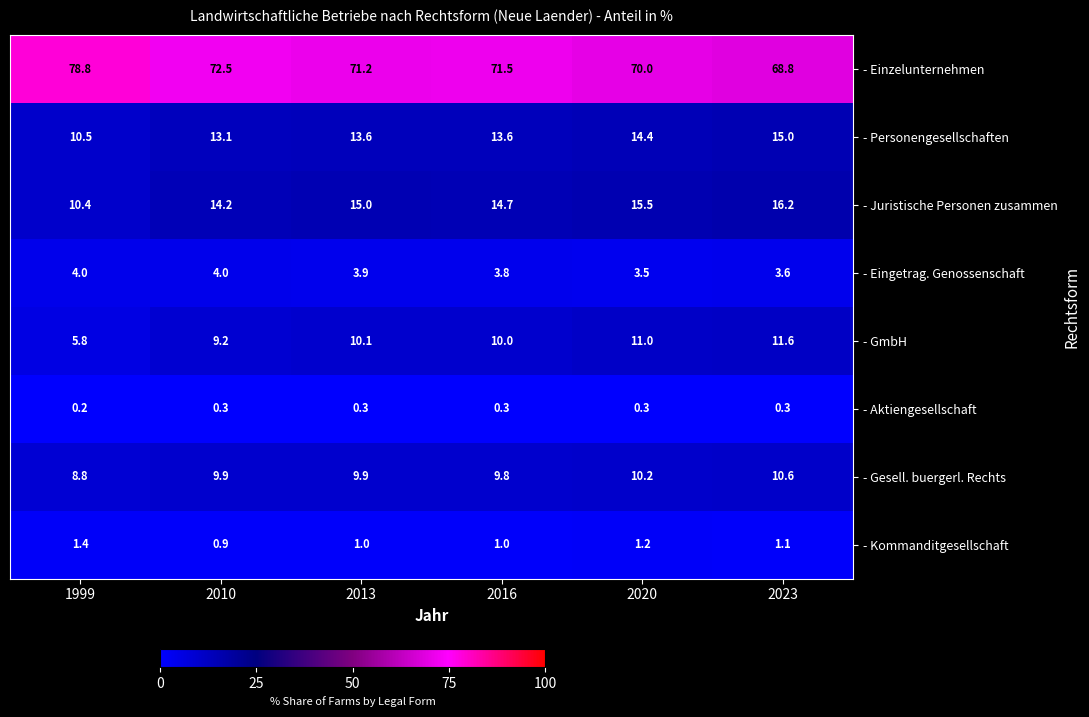

Is it true that - Personengesellschaften equals 22.8 at 2020?

False